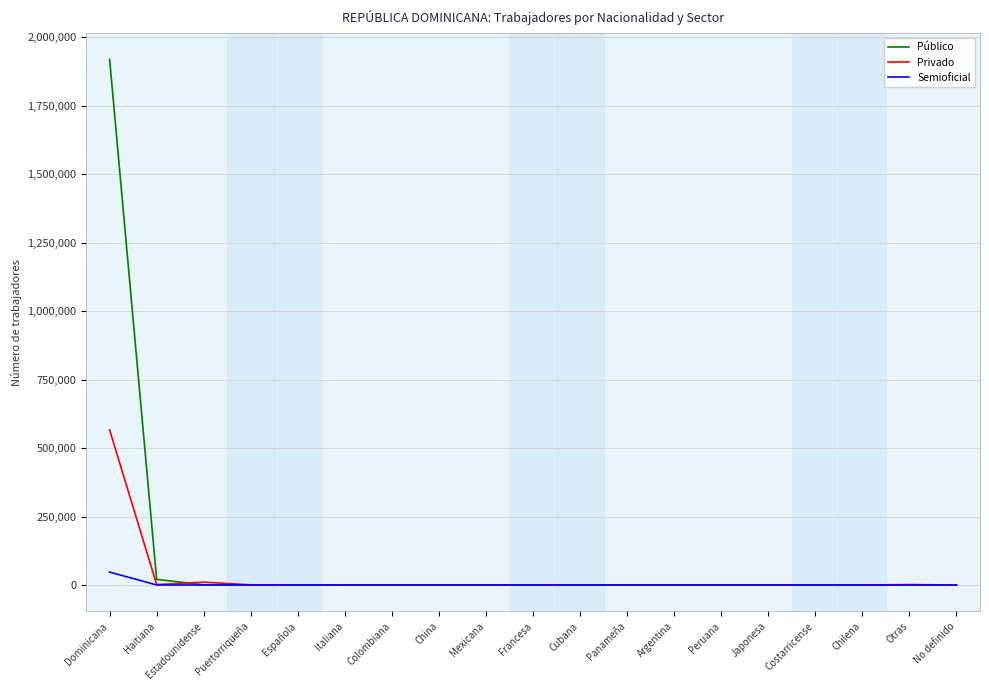

Read the Público value at Costarricense.

7